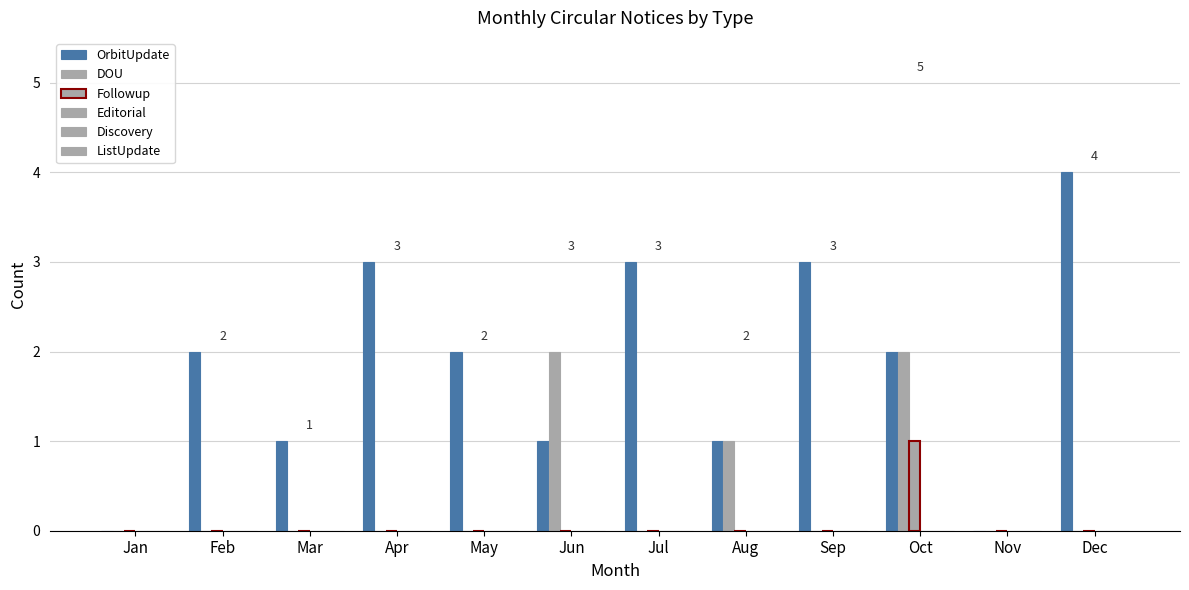

How many groups of bars are there?

12